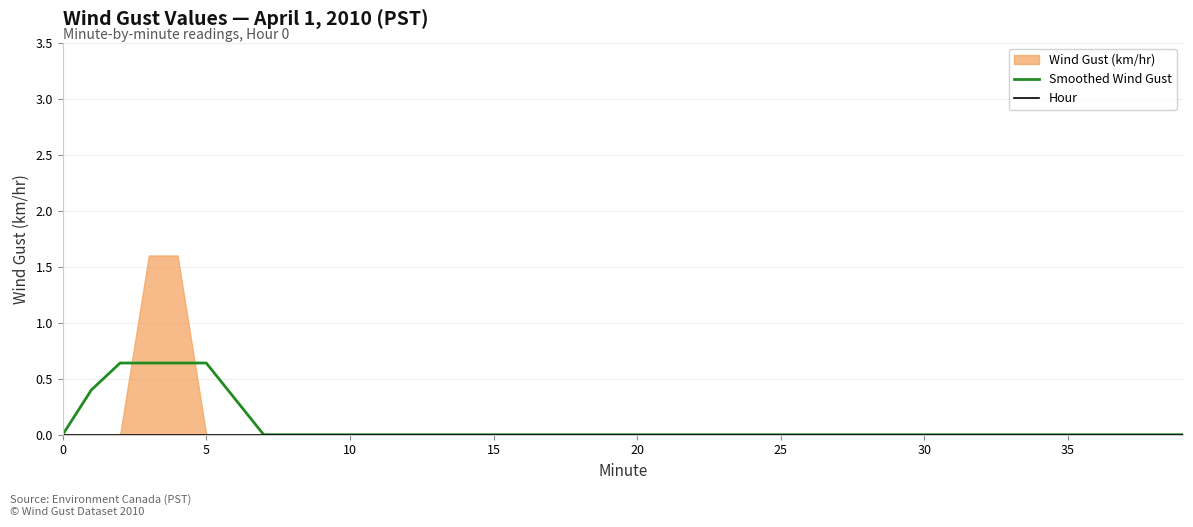

True or false: Smoothed Wind Gust has a value of 0.0 at 11.

True